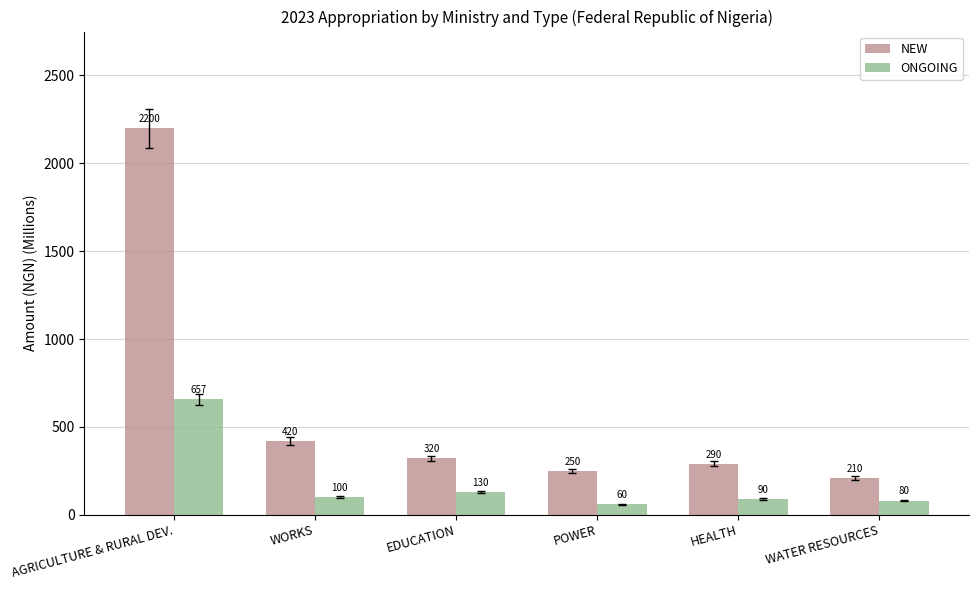

Where is NEW nearest to the value 1205?

WORKS